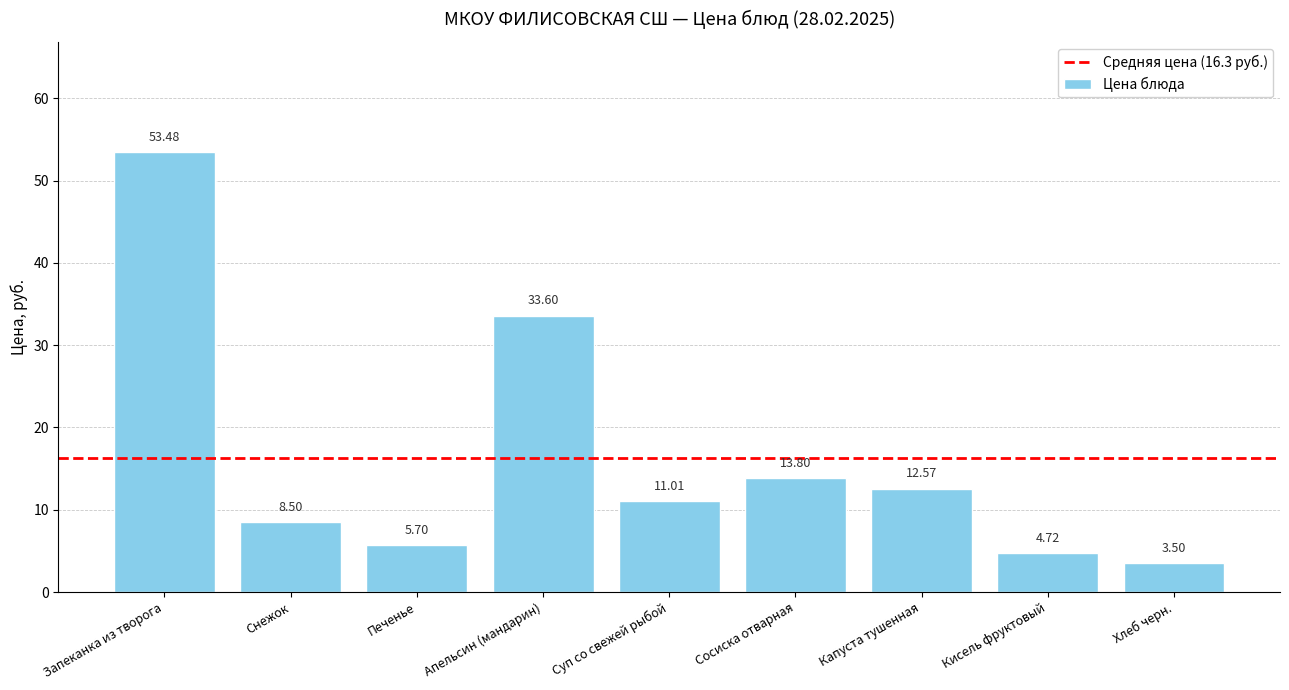

True or false: the data shows 15.7 at Апельсин (мандарин).

False